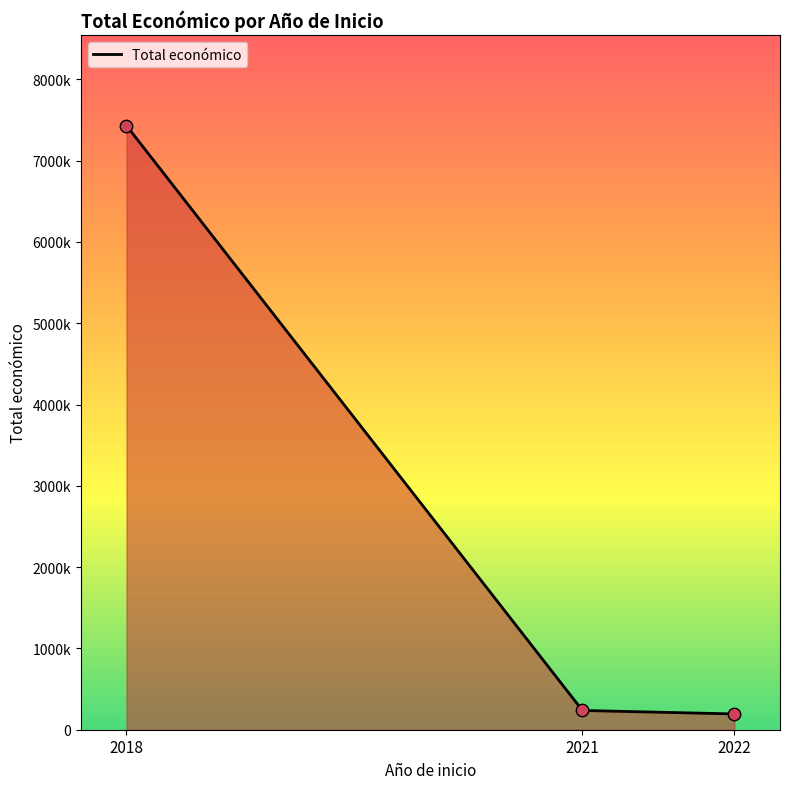

Between 2021 and 2022, which is larger?

2021